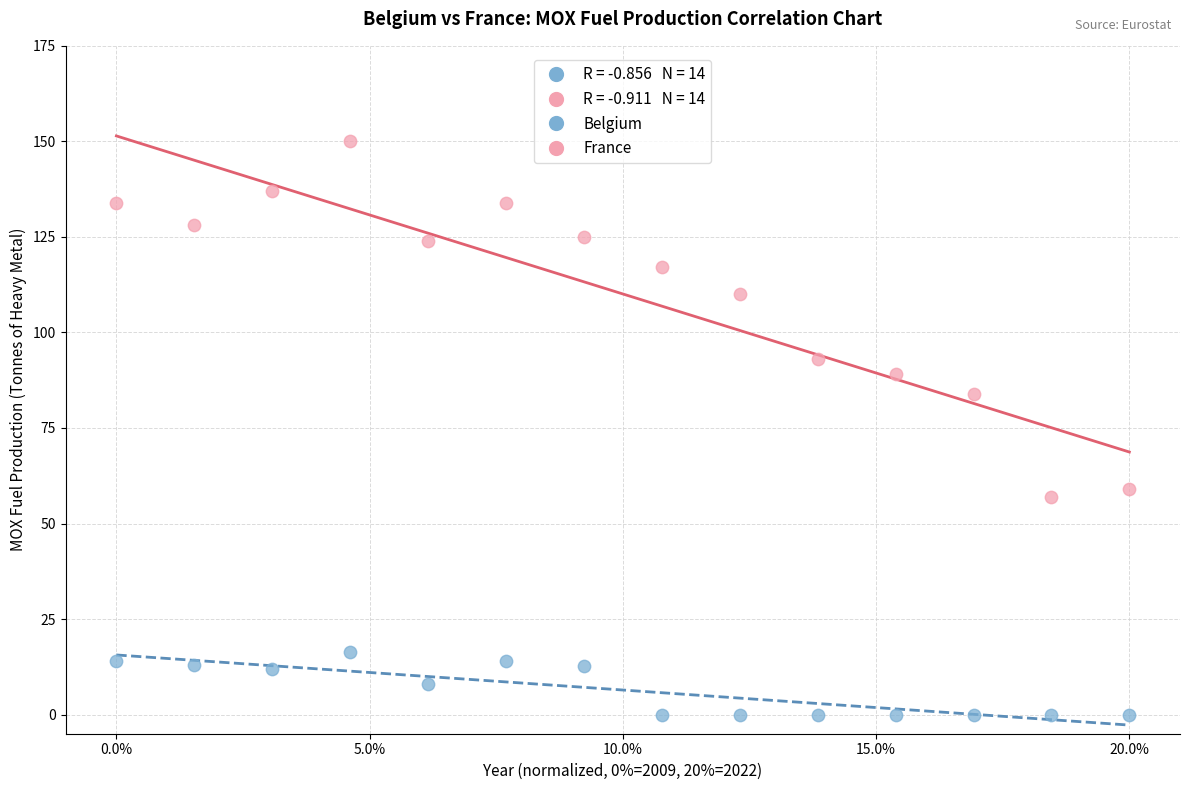

Across all series, what Y value is closest to 75?

84.0